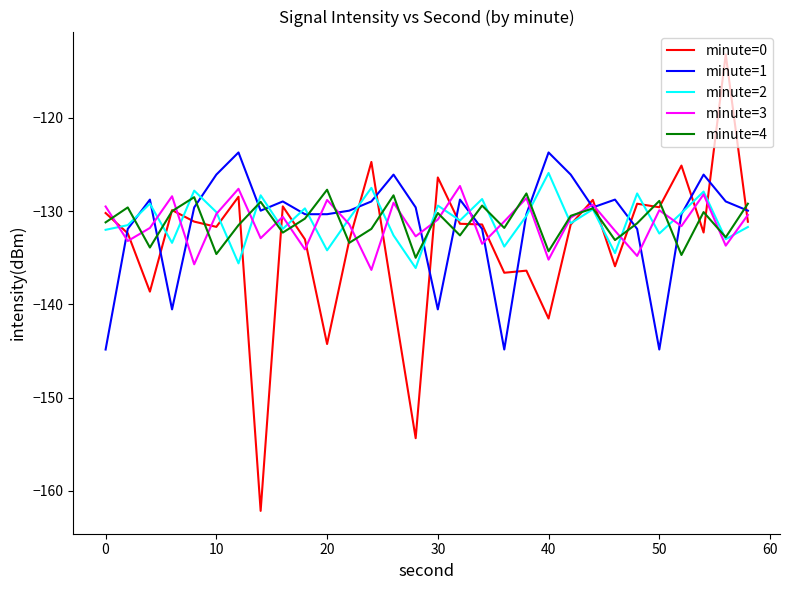

What is the smallest value displayed?

-162.1